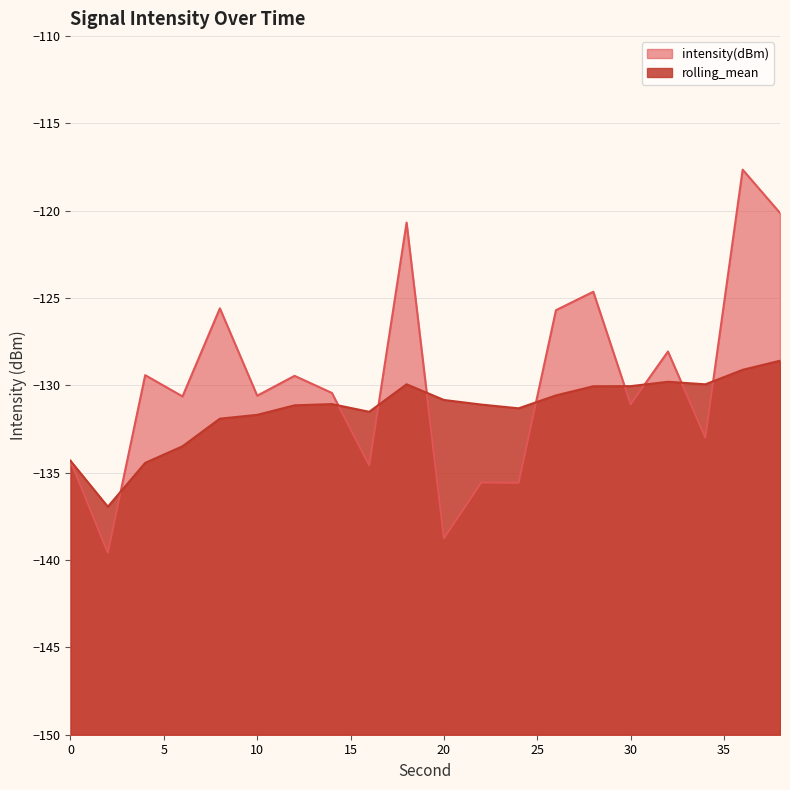

Count the number of data series in this chart.

2